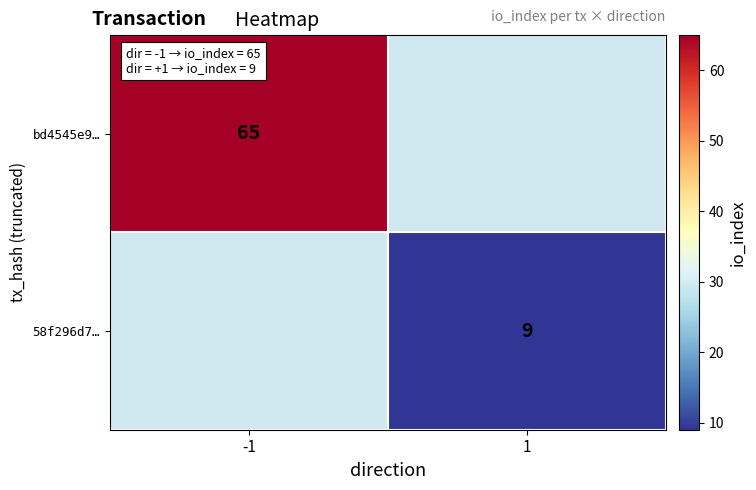

Is the value of bd4545e9… at -1 greater than the value of 58f296d7… at 1?

Yes